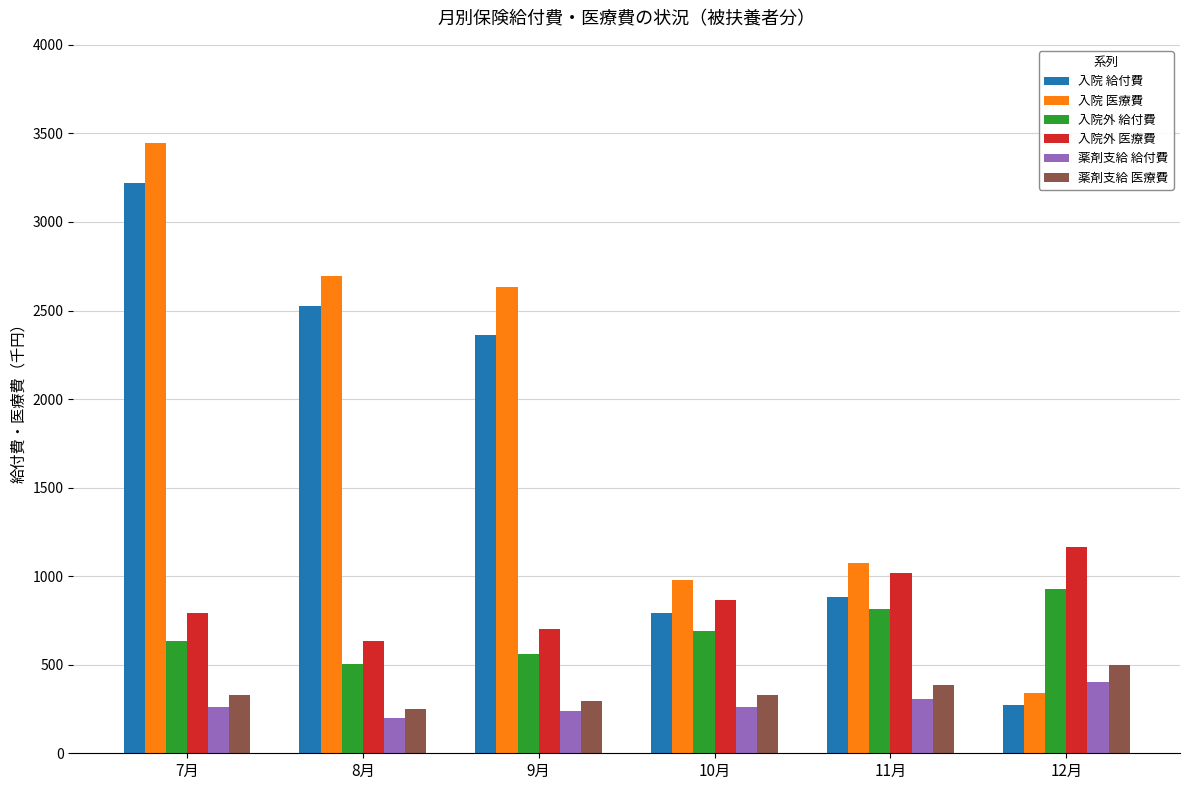

How many bars are there in total?

36